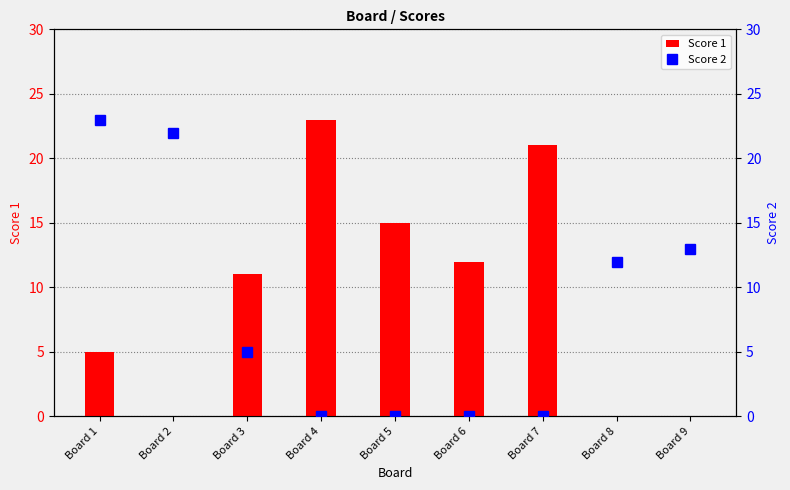

Are the bars grouped side by side (vs. stacked)?

Yes